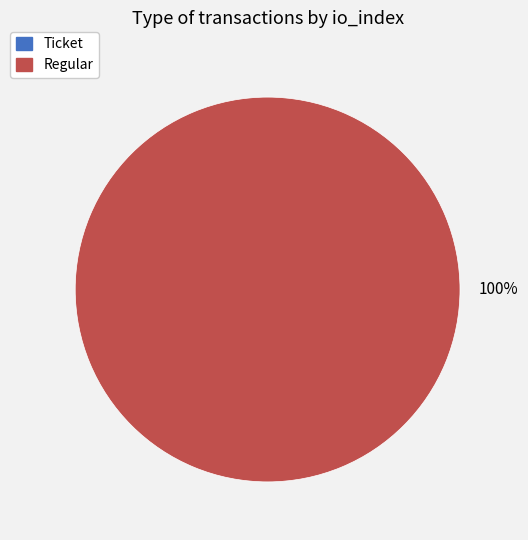

Which category accounts for the majority?

Regular (io_index=6)